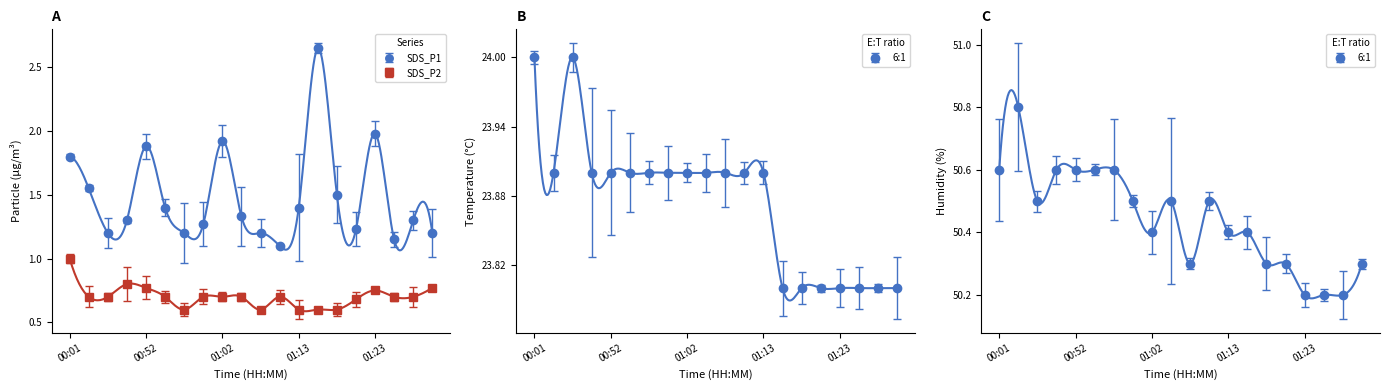

Reading right to left, what are all the values shown in this chart?

SDS_P1: 1.2	1.3	1.1	2.0	1.2	1.5	2.6	1.4	1.1	1.2	1.3	1.9	1.3	1.2	1.4	1.9	1.3	1.2	1.6	1.8
SDS_P2: 0.8	0.7	0.7	0.8	0.7	0.6	0.6	0.6	0.7	0.6	0.7	0.7	0.7	0.6	0.7	0.8	0.8	0.7	0.7	1.0
Temp: 23.8	23.8	23.8	23.8	23.8	23.8	23.8	23.9	23.9	23.9	23.9	23.9	23.9	23.9	23.9	23.9	23.9	24.0	23.9	24.0
Humidity: 50.3	50.2	50.2	50.2	50.3	50.3	50.4	50.4	50.5	50.3	50.5	50.4	50.5	50.6	50.6	50.6	50.6	50.5	50.8	50.6